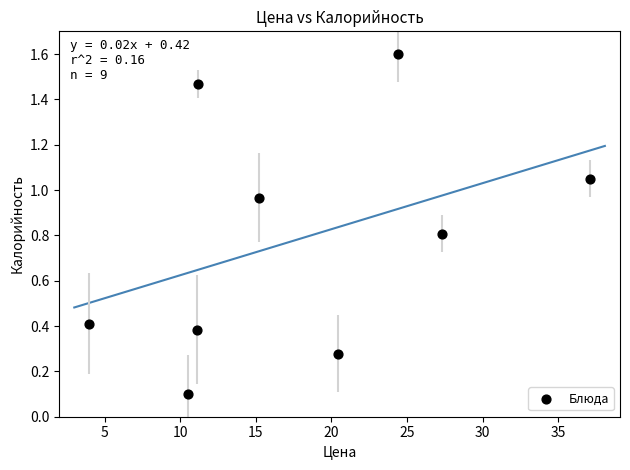

What is the average Y value?

0.8